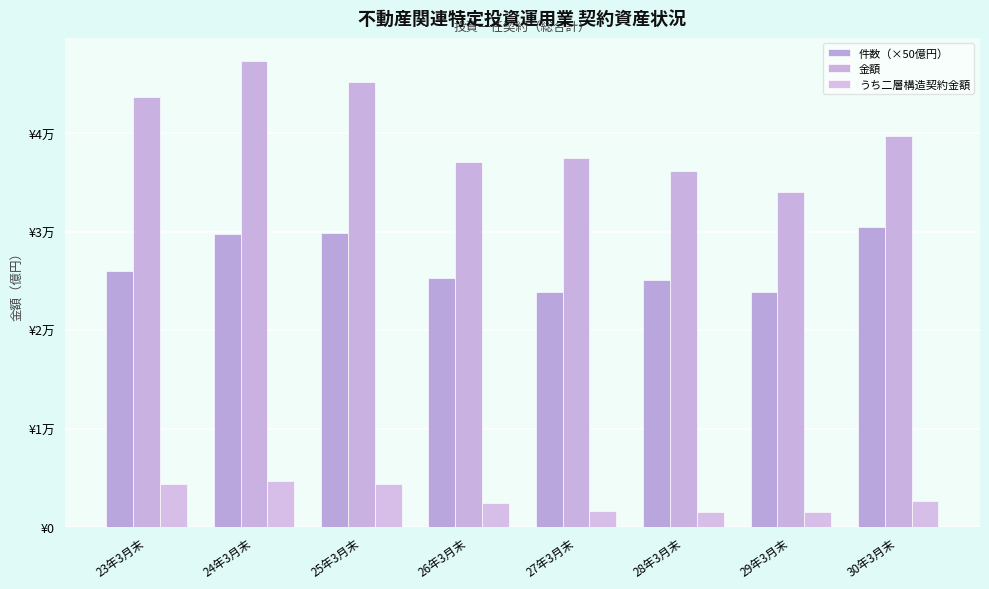

Reading left to right, transcribe all the data shown in this chart.

件数（×50億円）: 23年3月末=26050.0	24年3月末=29750.0	25年3月末=29850.0	26年3月末=25350.0	27年3月末=23900.0	28年3月末=25150.0	29年3月末=23900.0	30年3月末=30450.0
金額: 23年3月末=43729.3	24年3月末=47343.8	25年3月末=45186.9	26年3月末=37108.2	27年3月末=37505.9	28年3月末=36234.2	29年3月末=34074.4	30年3月末=39789.9
うち二層構造契約金額: 23年3月末=4352.8	24年3月末=4724.4	25年3月末=4357.8	26年3月末=2451.1	27年3月末=1587.3	28年3月末=1579.5	29年3月末=1540.6	30年3月末=2605.0